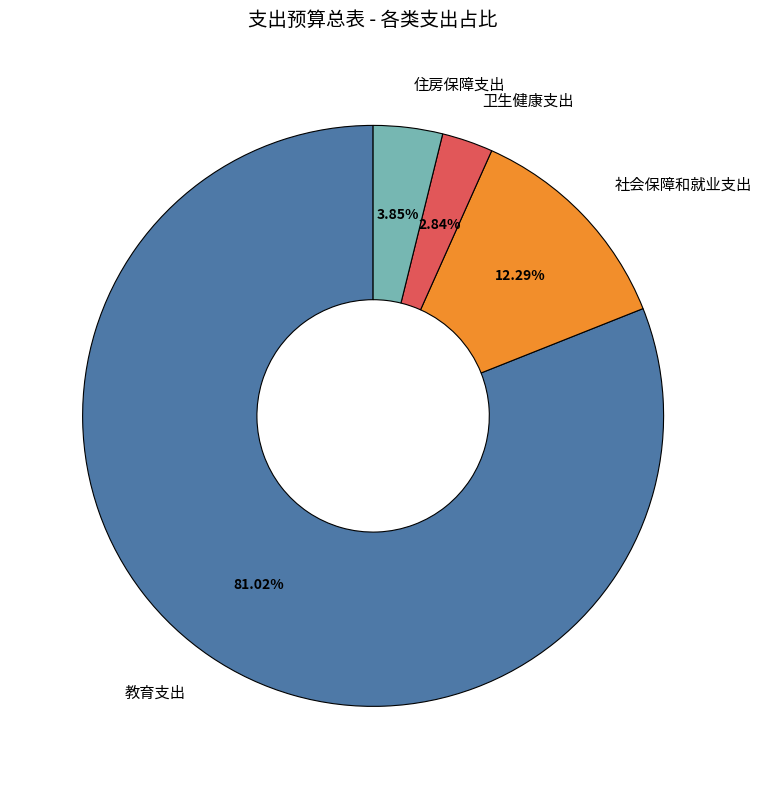

Which has a higher value, 卫生健康支出 or 社会保障和就业支出?

社会保障和就业支出